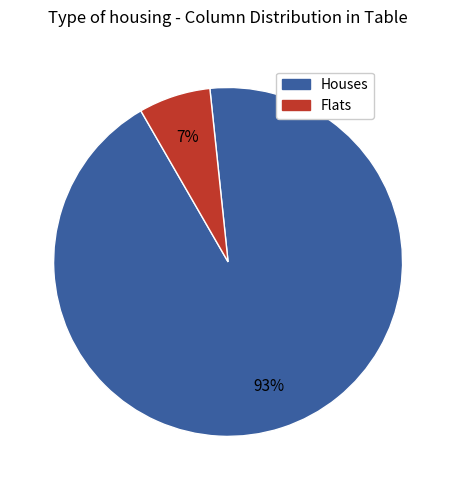

To the nearest percent, what is the average slice percentage?

50%